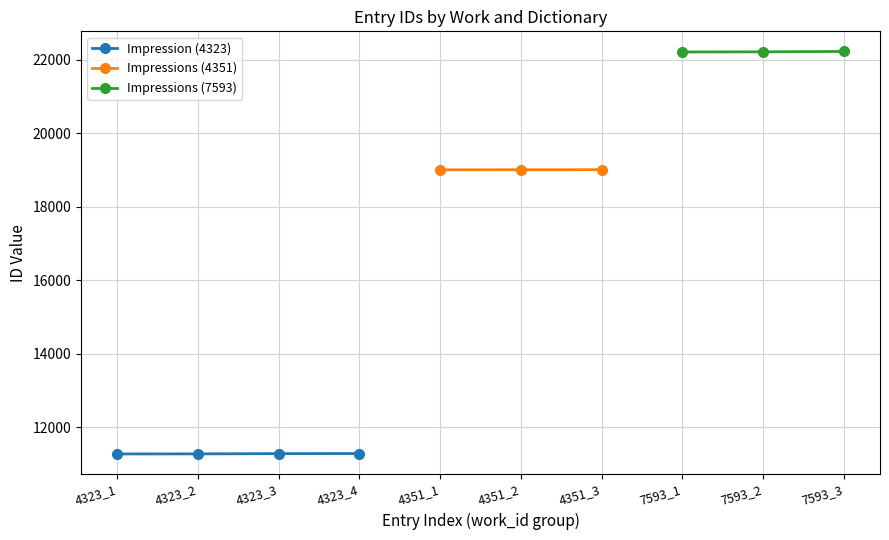

What is the value of the Impression (4323) point at the 4th from the left?

11286